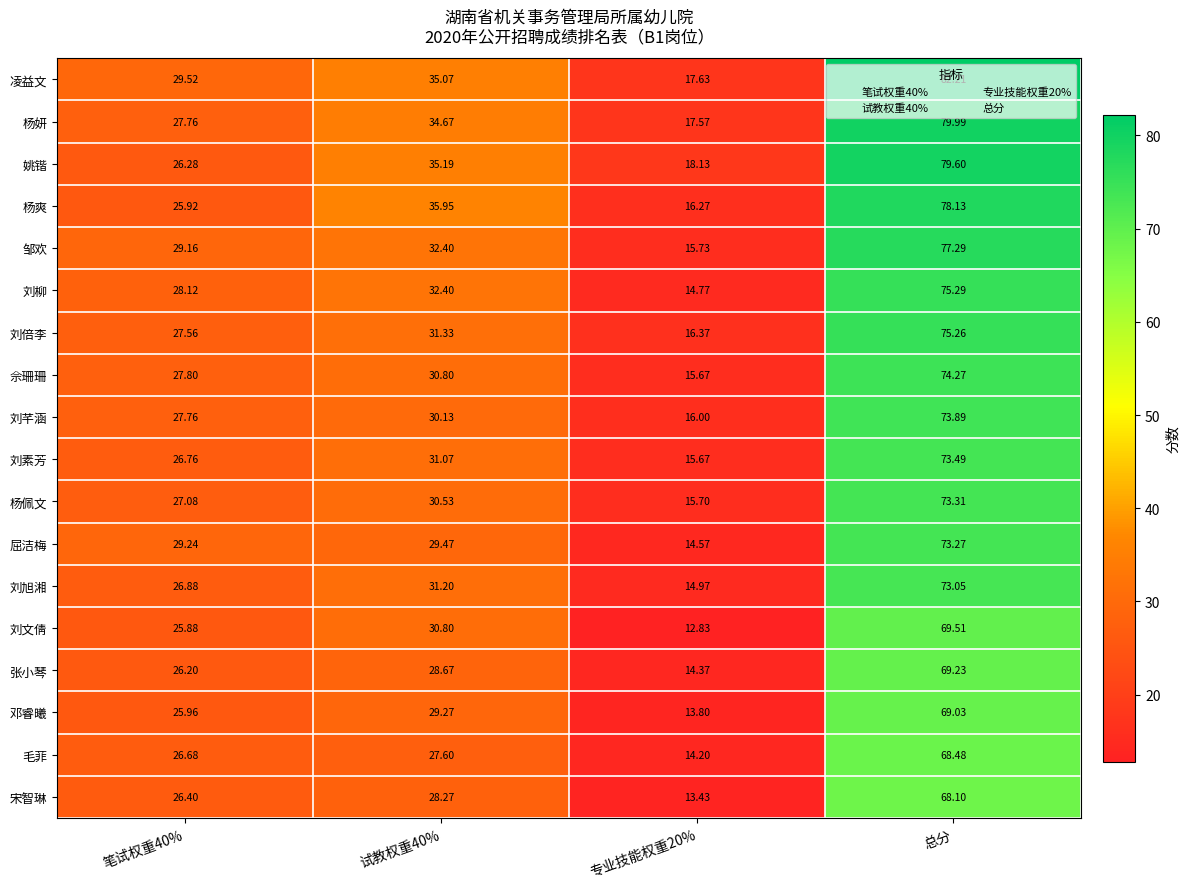

At which label does 杨佩文 reach its peak?

总分